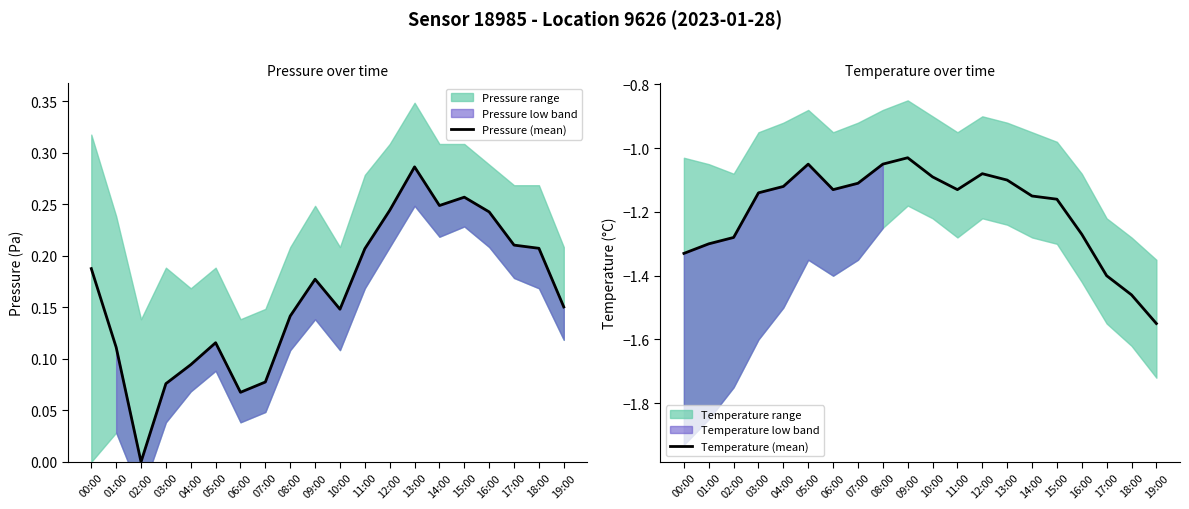

What is the average value of the Pressure (mean) series?

0.2